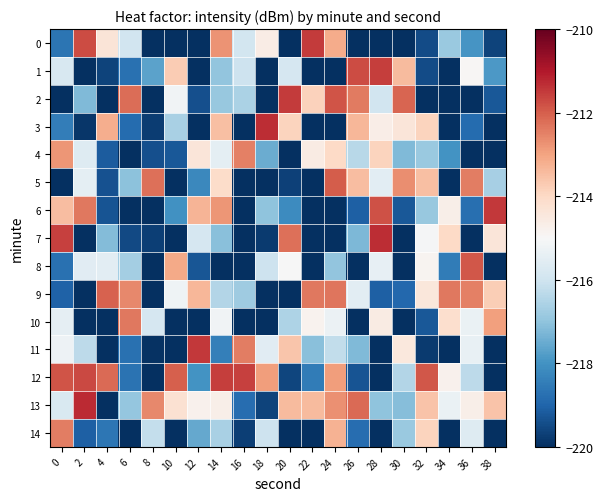

Reading left to right, what are all the values shown in this chart?

0: 0=-218.6	2=-211.7	4=-214.4	6=-216.0	8=-221.3	10=-221.3	12=-222.4	14=-212.7	16=-215.9	18=-214.6	20=-222.9	22=-211.5	24=-213.1	26=-220.6	28=-221.0	30=-220.9	32=-219.5	34=-216.8	36=-218.0	38=-219.6
1: 0=-215.8	2=-221.5	4=-219.6	6=-218.7	8=-217.7	10=-213.7	12=-220.7	14=-217.0	16=-216.0	18=-222.6	20=-215.8	22=-221.1	24=-222.4	26=-211.7	28=-211.5	30=-213.4	32=-219.5	34=-222.0	36=-214.9	38=-217.9
2: 0=-221.7	2=-217.2	4=-222.7	6=-212.2	8=-220.0	10=-215.2	12=-219.4	14=-216.9	16=-216.6	18=-220.9	20=-211.5	22=-213.8	24=-211.9	26=-212.4	28=-216.0	30=-212.1	32=-222.1	34=-220.8	36=-222.6	38=-219.2
3: 0=-218.5	2=-219.9	4=-213.2	6=-218.9	8=-219.8	10=-216.6	12=-221.4	14=-213.5	16=-222.2	18=-211.3	20=-213.9	22=-220.8	24=-223.1	26=-213.3	28=-214.7	30=-214.4	32=-213.9	34=-222.2	36=-218.8	38=-221.7
4: 0=-212.8	2=-215.7	4=-219.2	6=-222.4	8=-219.4	10=-219.2	12=-214.4	14=-215.5	16=-212.5	18=-217.5	20=-221.7	22=-214.6	24=-214.0	26=-216.4	28=-213.9	30=-217.2	32=-216.9	34=-218.0	36=-222.8	38=-221.8
5: 0=-222.8	2=-215.5	4=-219.4	6=-217.0	8=-212.2	10=-220.1	12=-218.2	14=-214.1	16=-220.4	18=-222.2	20=-219.7	22=-221.2	24=-212.0	26=-213.4	28=-215.5	30=-212.7	32=-213.5	34=-220.9	36=-212.4	38=-216.7
6: 0=-213.4	2=-212.4	4=-219.3	6=-221.8	8=-220.4	10=-218.0	12=-213.3	14=-212.8	16=-223.1	18=-217.0	20=-218.1	22=-220.5	24=-221.7	26=-219.1	28=-211.8	30=-219.3	32=-216.9	34=-214.7	36=-218.8	38=-211.5
7: 0=-211.6	2=-220.1	4=-217.2	6=-219.5	8=-219.7	10=-222.7	12=-215.8	14=-217.1	16=-222.5	18=-219.8	20=-212.2	22=-220.3	24=-221.4	26=-217.3	28=-211.3	30=-220.2	32=-215.1	34=-214.0	36=-220.3	38=-214.4
8: 0=-218.7	2=-215.5	4=-215.5	6=-216.7	8=-222.1	10=-213.1	12=-219.3	14=-220.9	16=-222.6	18=-216.0	20=-215.0	22=-222.9	24=-217.0	26=-220.4	28=-215.4	30=-221.0	32=-214.8	34=-218.5	36=-211.9	38=-221.5
9: 0=-219.0	2=-221.8	4=-212.0	6=-212.6	8=-220.0	10=-215.2	12=-213.3	14=-216.5	16=-216.8	18=-220.2	20=-222.0	22=-212.4	24=-212.3	26=-215.5	28=-219.1	30=-218.9	32=-214.4	34=-212.4	36=-212.5	38=-213.8
10: 0=-215.4	2=-222.1	4=-221.2	6=-212.4	8=-215.9	10=-223.0	12=-221.9	14=-215.2	16=-223.1	18=-221.2	20=-216.6	22=-214.8	24=-215.3	26=-220.4	28=-214.6	30=-220.3	32=-219.2	34=-214.2	36=-215.3	38=-212.9
11: 0=-215.2	2=-216.3	4=-222.0	6=-218.7	8=-220.0	10=-220.2	12=-211.5	14=-218.4	16=-212.4	18=-215.6	20=-213.6	22=-217.1	24=-216.2	26=-217.2	28=-220.8	30=-214.5	32=-219.8	34=-222.8	36=-215.4	38=-221.0
12: 0=-211.8	2=-211.7	4=-212.2	6=-218.7	8=-222.9	10=-212.0	12=-218.0	14=-211.5	16=-211.6	18=-212.9	20=-219.6	22=-218.5	24=-212.9	26=-219.3	28=-221.1	30=-216.5	32=-211.9	34=-214.8	36=-216.3	38=-222.0
13: 0=-215.8	2=-211.3	4=-221.5	6=-216.9	8=-212.6	10=-214.2	12=-214.8	14=-214.7	16=-218.8	18=-219.6	20=-213.4	22=-213.4	24=-212.7	26=-212.2	28=-217.0	30=-217.1	32=-213.6	34=-215.3	36=-214.7	38=-213.6
14: 0=-212.5	2=-219.1	4=-218.6	6=-222.0	8=-216.2	10=-222.7	12=-217.5	14=-216.6	16=-219.7	18=-216.0	20=-222.8	22=-222.7	24=-213.3	26=-218.8	28=-221.6	30=-216.9	32=-213.9	34=-220.5	36=-215.7	38=-222.1